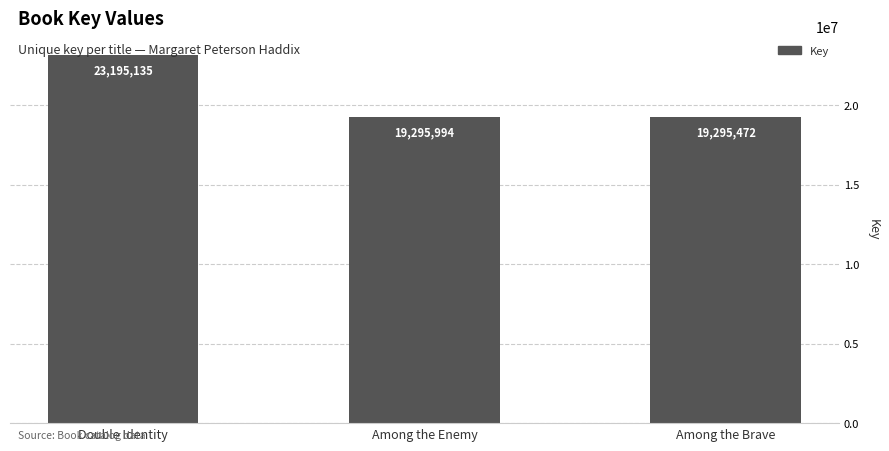

Is it true that the value at Among the Brave is 5094474?

False